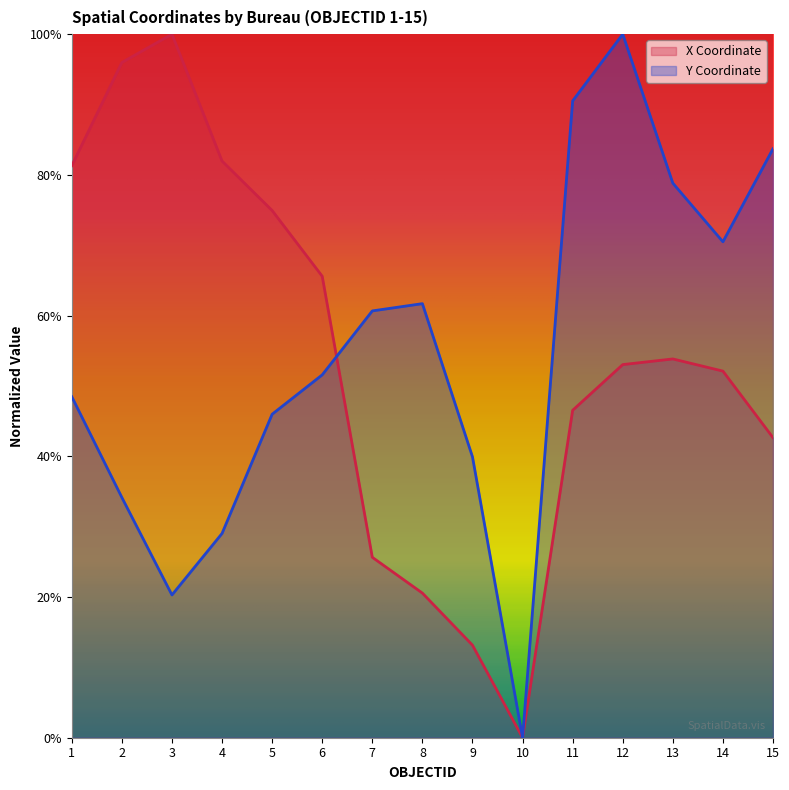

Where is the first local minimum for X Coordinate?

10